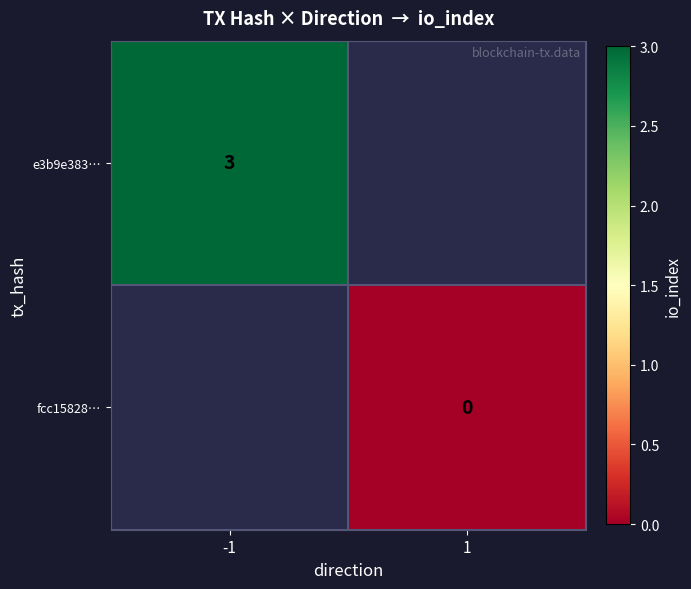

Is it true that e3b9e383… equals 3 at -1?

True